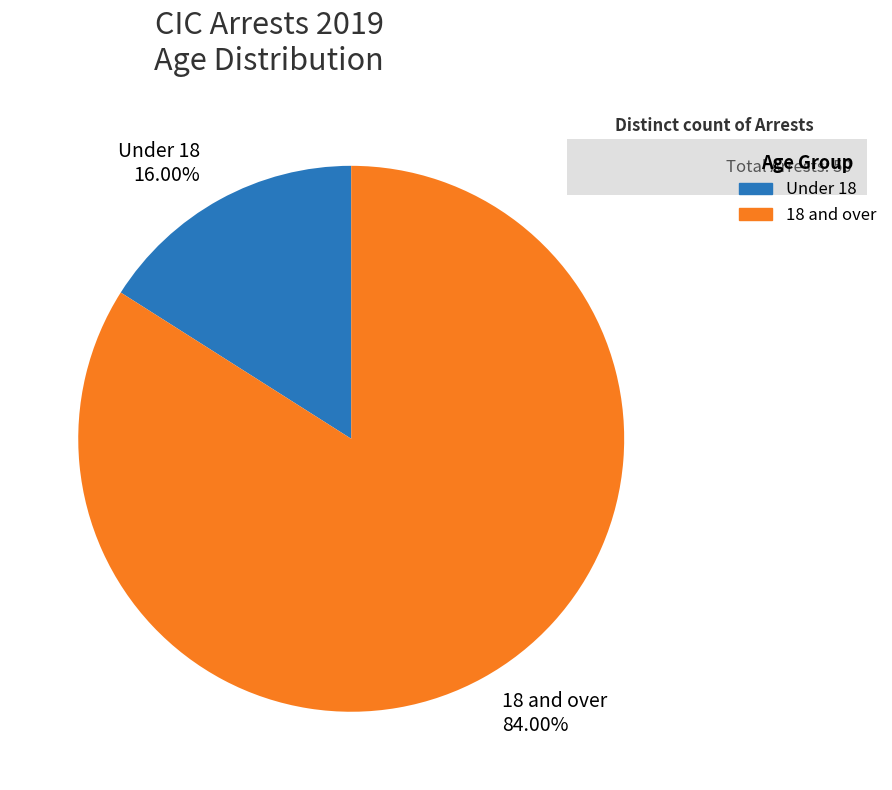

To the nearest percent, what percentage of the pie is 18 and over?

84%